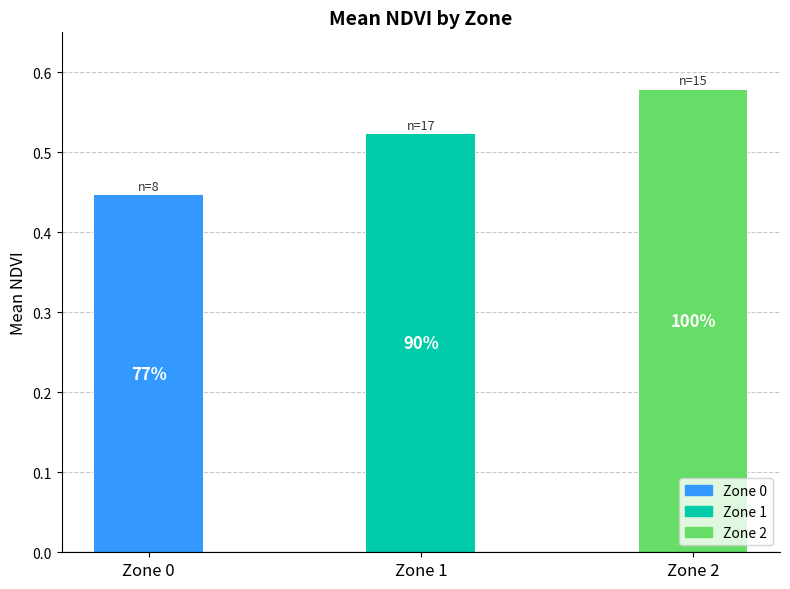

What is the change in value from Zone 0 to Zone 2?

+0.1